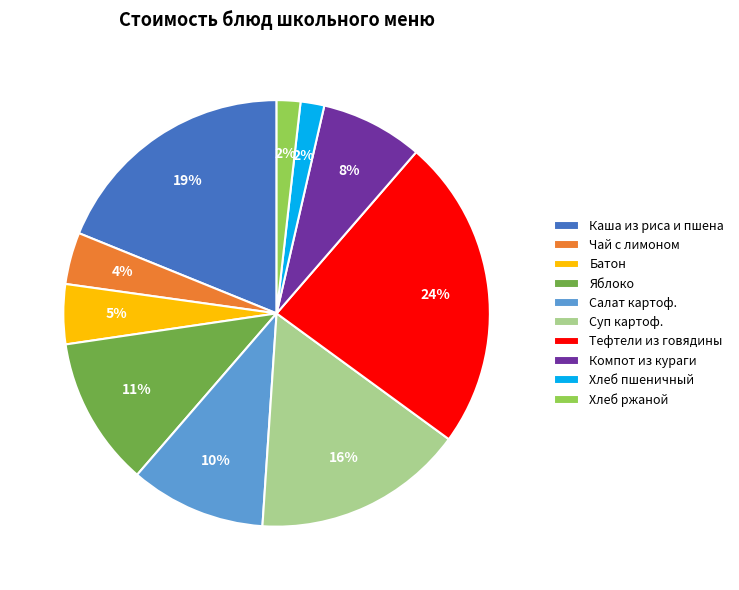

To the nearest percent, what percentage of the pie is Тефтели из говядины?

24%